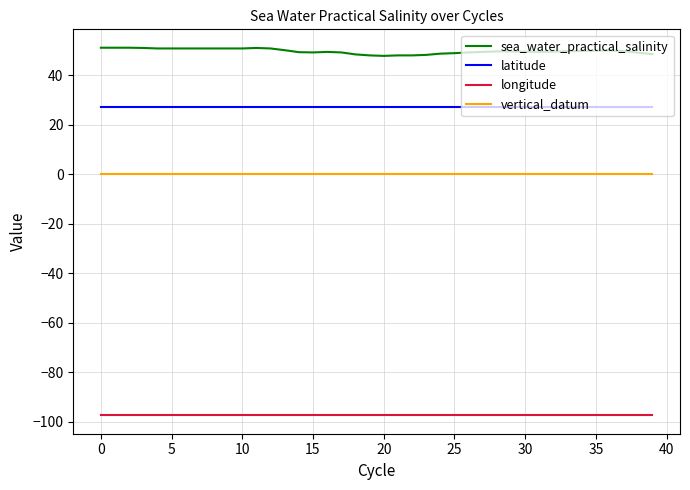

Rank the series by their maximum value, from lowest to highest.

longitude, vertical_datum, latitude, sea_water_practical_salinity